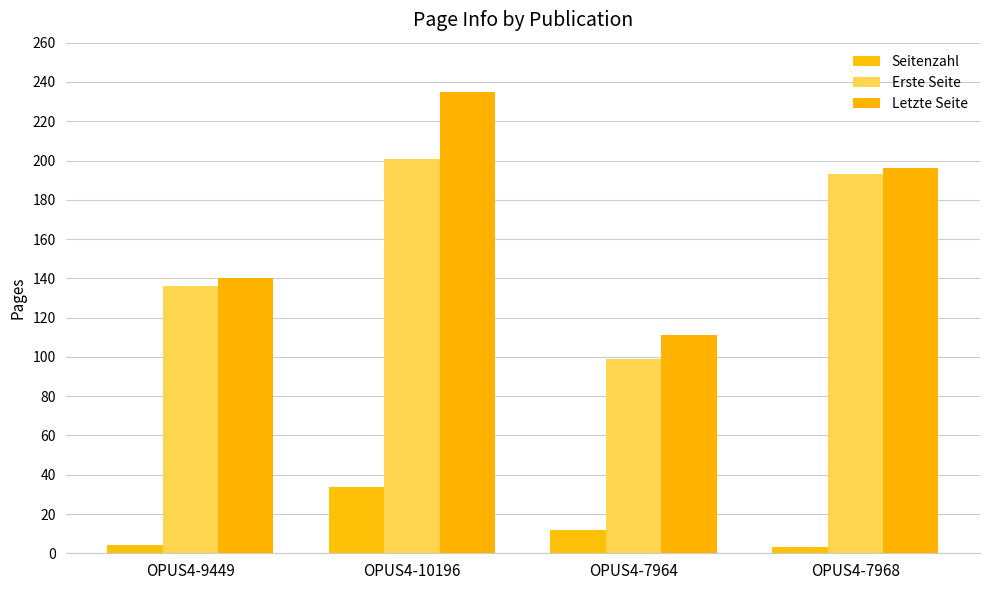

What is the greatest value displayed?

235